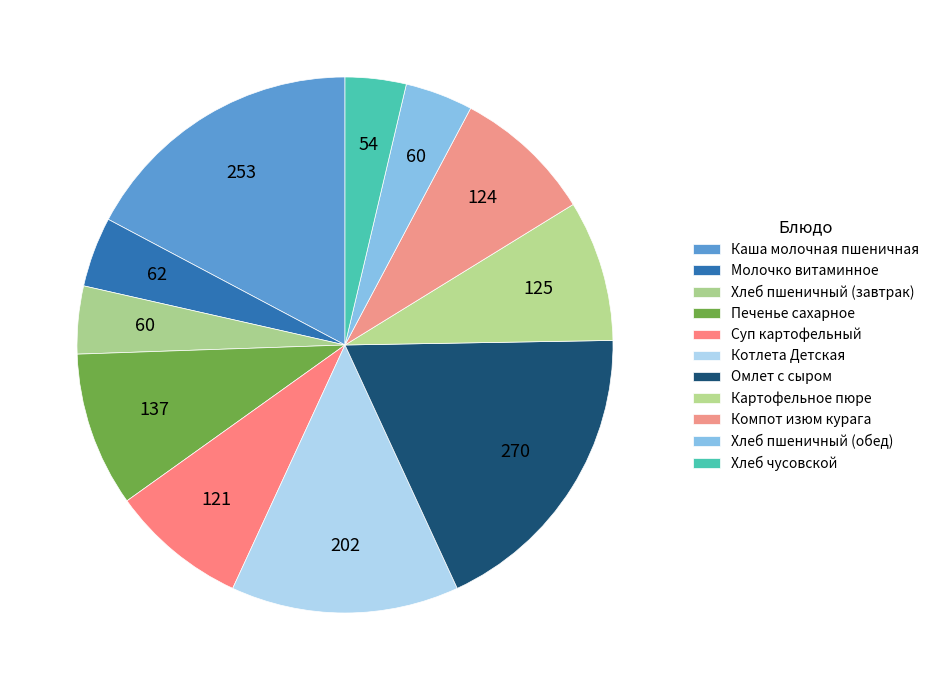

To the nearest percent, what portion does Компот изюм курага represent?

8%